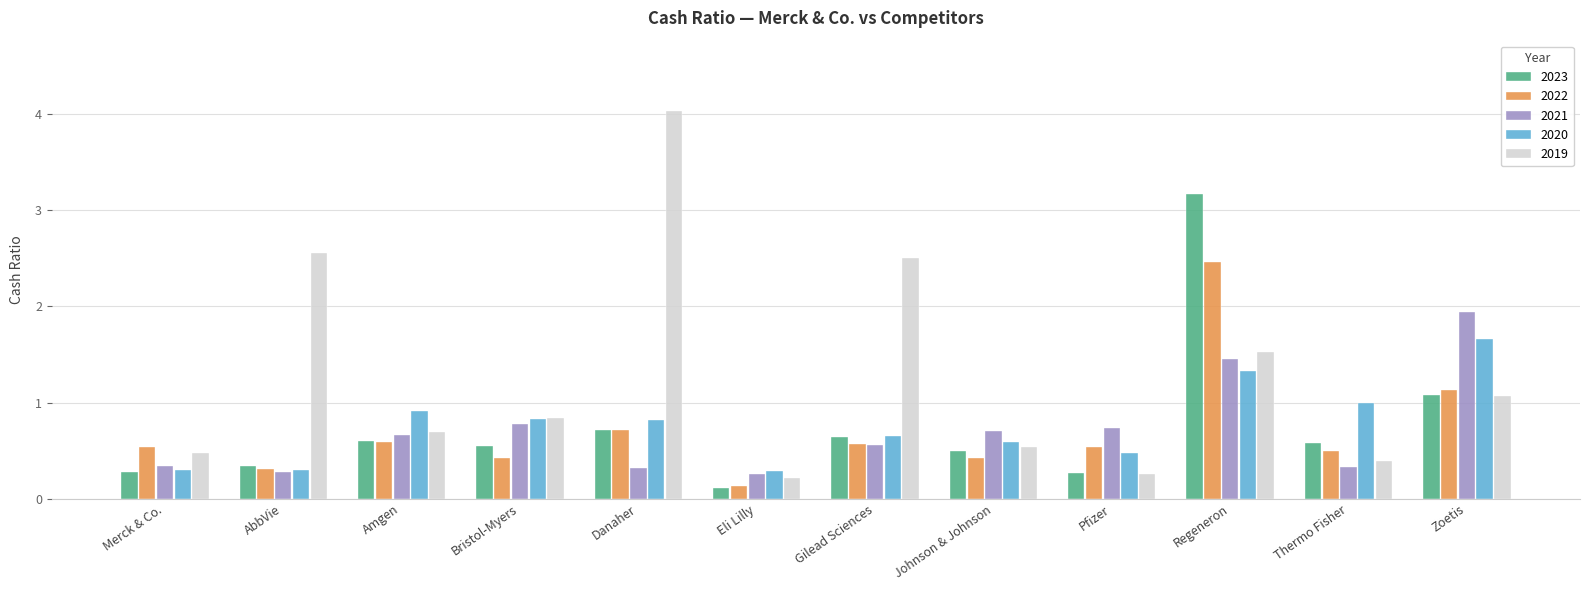

Which series has the largest range (max minus min)?

2019